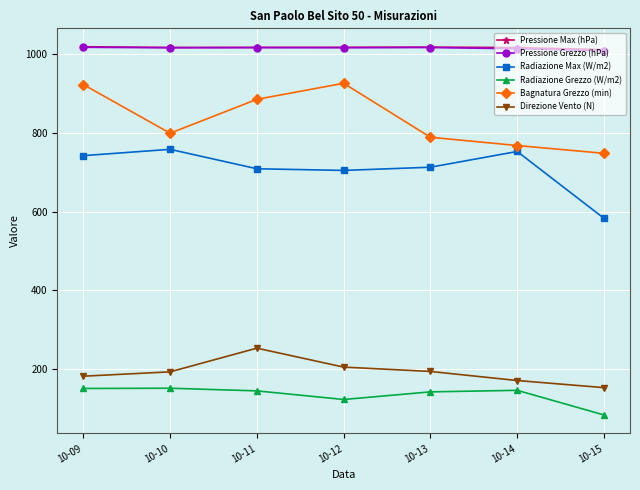

What is the sum of all Pressione Max (hPa) values?

7105.8